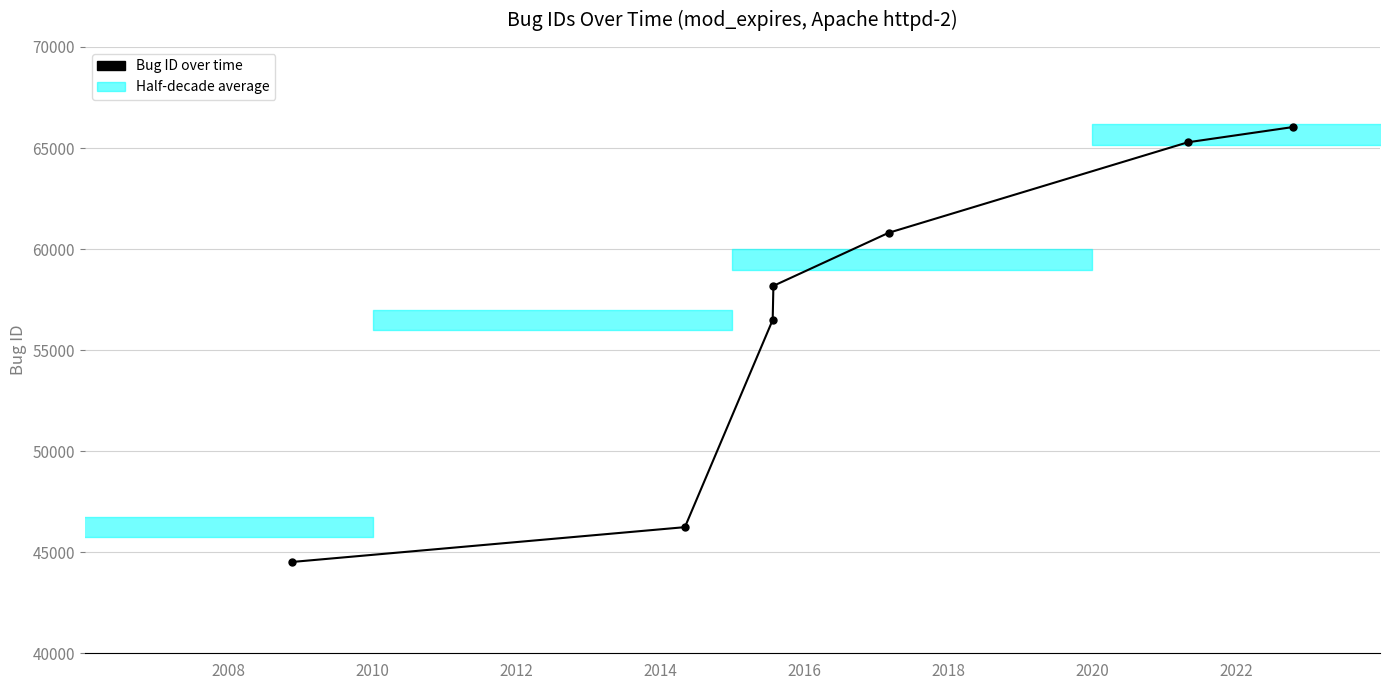

True or false: the data has more than 2 interior local peaks.

False